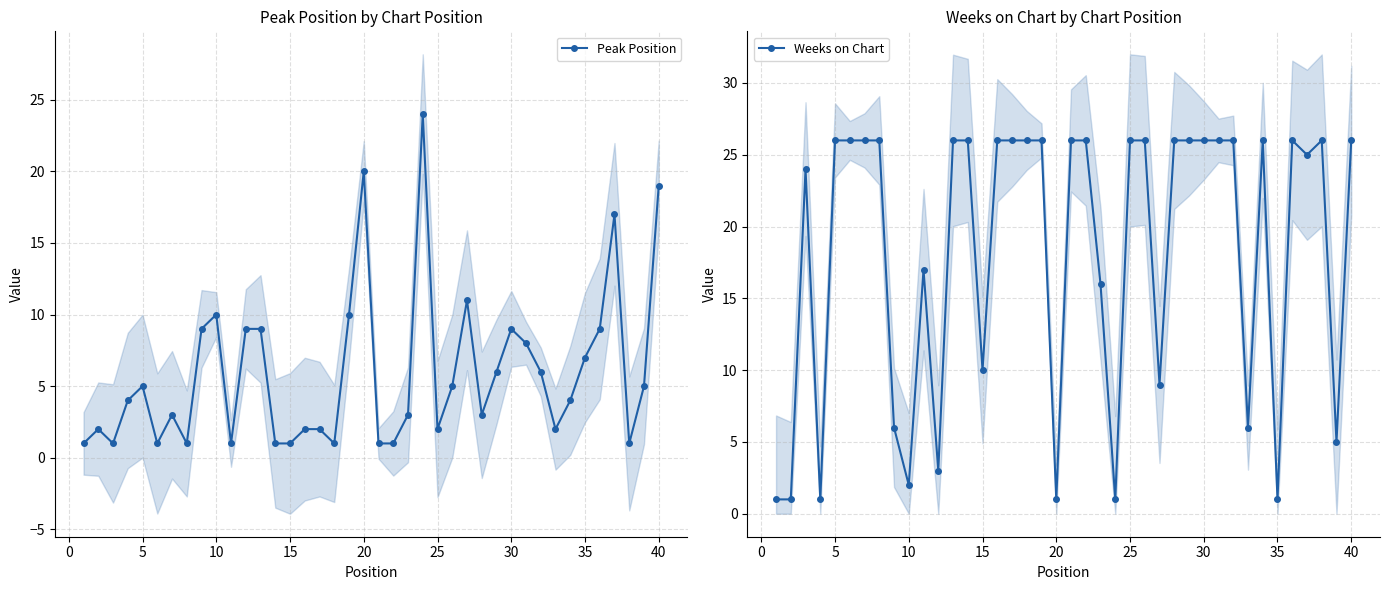

Is it true that Peak Position equals 7 at 35?

True